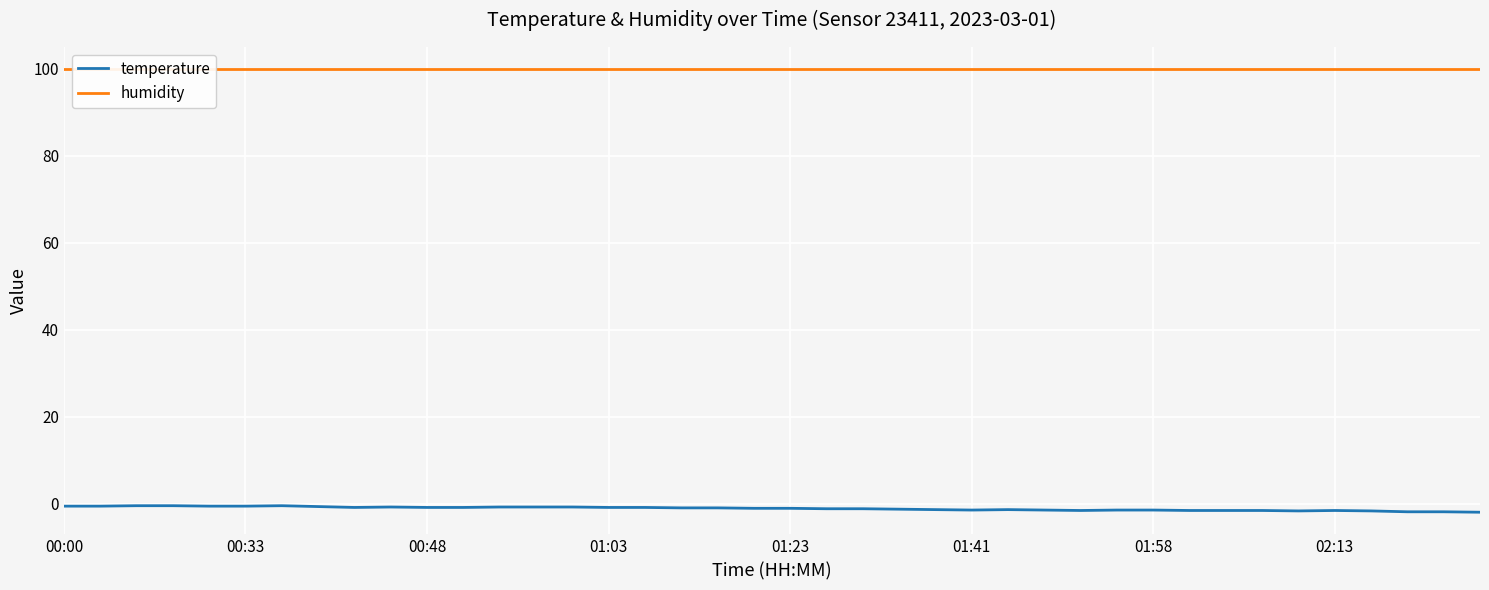

Is it true that temperature equals -3.4 at 39?

False